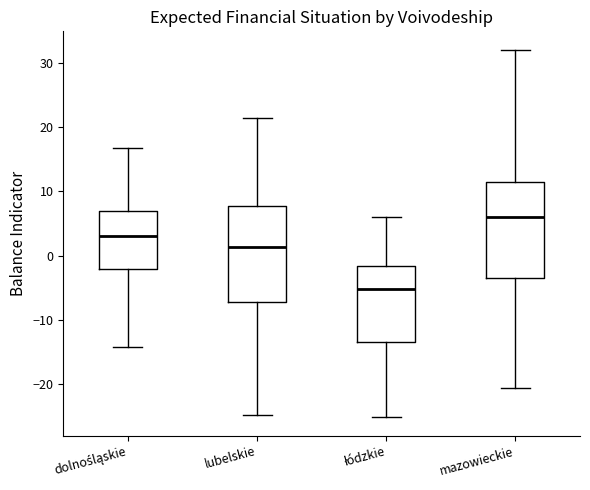

Where is the upper edge of the box for lubelskie on the y-axis? The values are not printed on the chart, so give them approximately, as read against the axis.

8